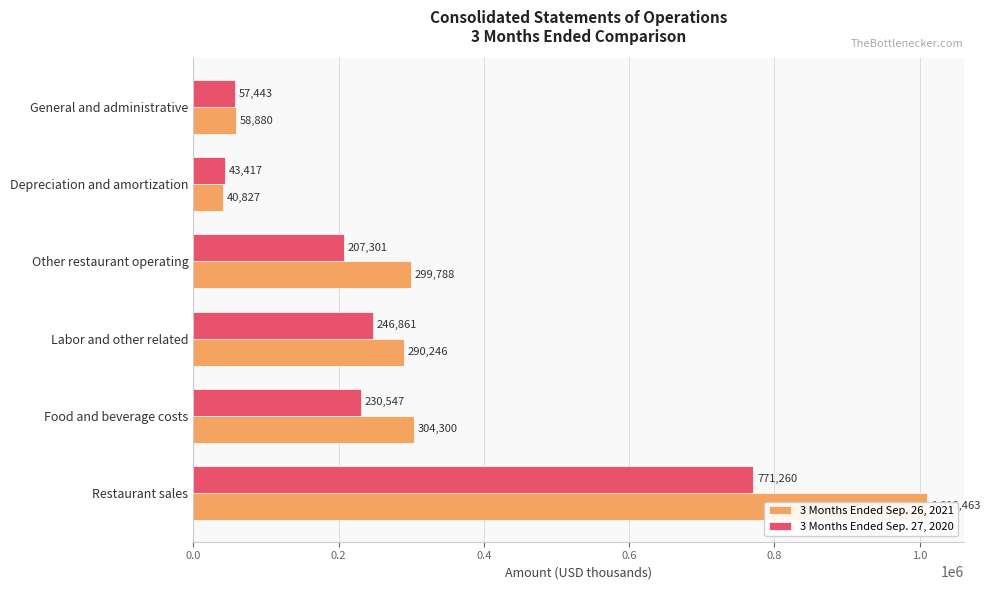

How many series are shown in this chart?

2